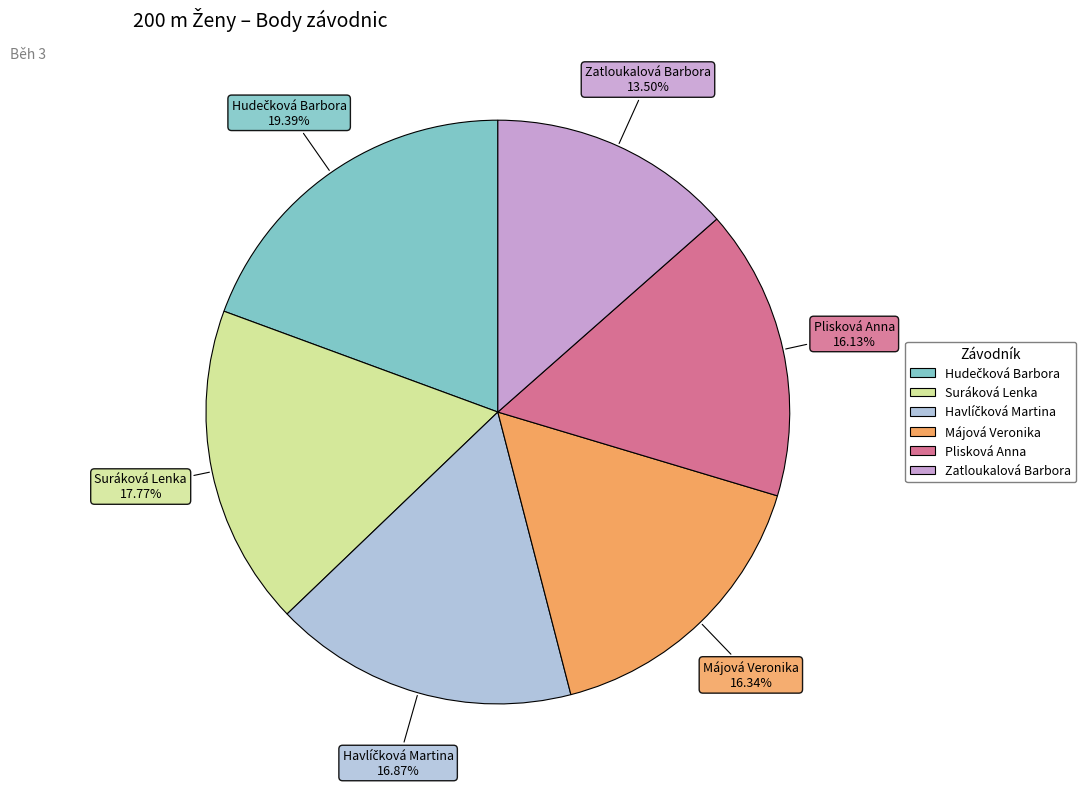

How many segments does this pie chart have?

6